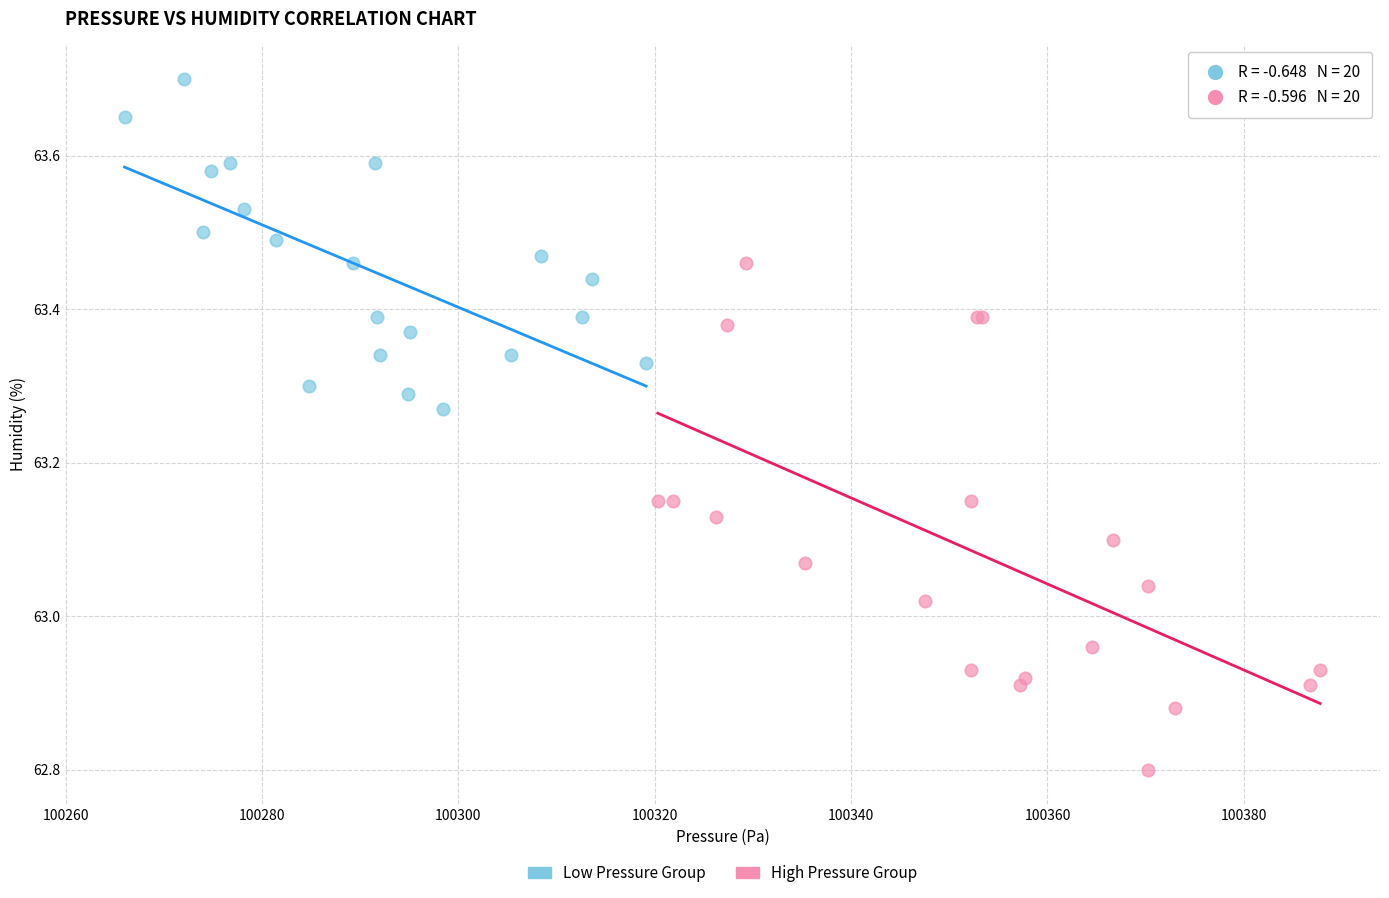

What are all the series names shown in the legend?

Low Pressure Group, High Pressure Group